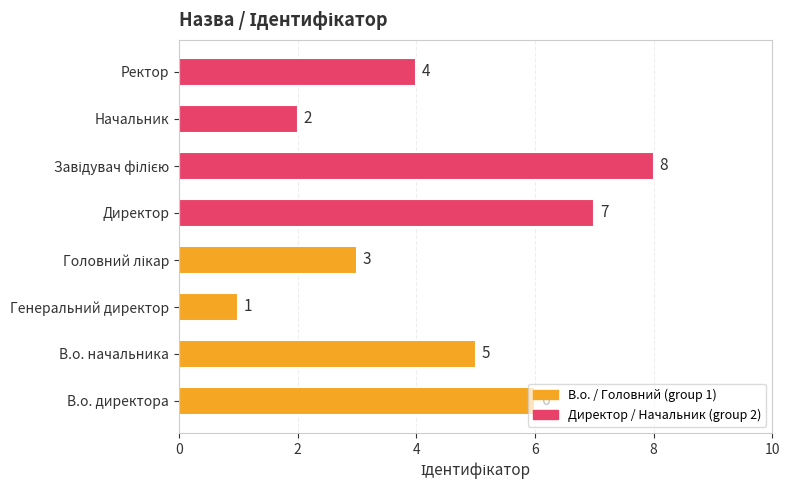

What is the maximum value shown in the chart?

8